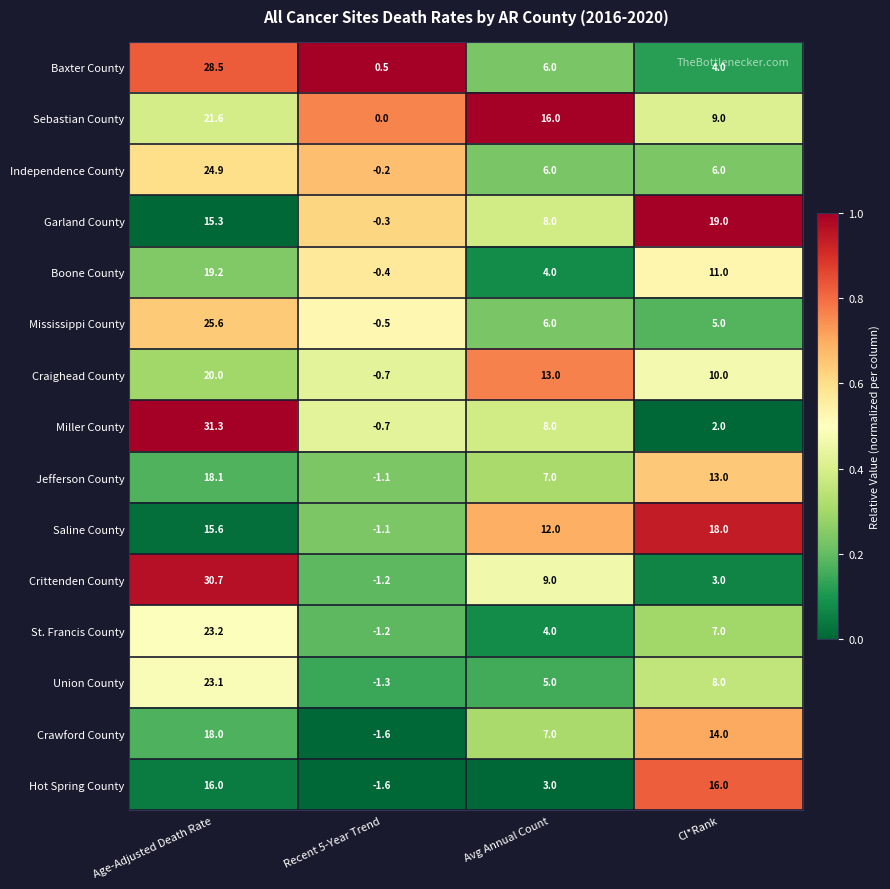

At Age-Adjusted Death Rate, list the series in order from smallest to largest.

Garland County, Saline County, Hot Spring County, Crawford County, Jefferson County, Boone County, Craighead County, Sebastian County, Union County, St. Francis County, Independence County, Mississippi County, Baxter County, Crittenden County, Miller County